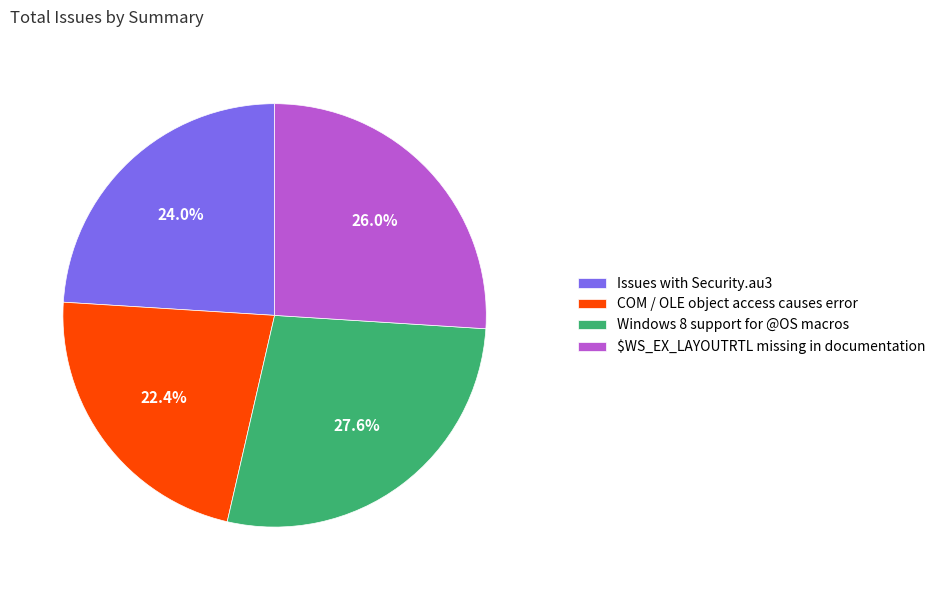

Combined, what portion of the pie is COM / OLE object access causes error and $WS_EX_LAYOUTRTL missing in documentation?

48.4%